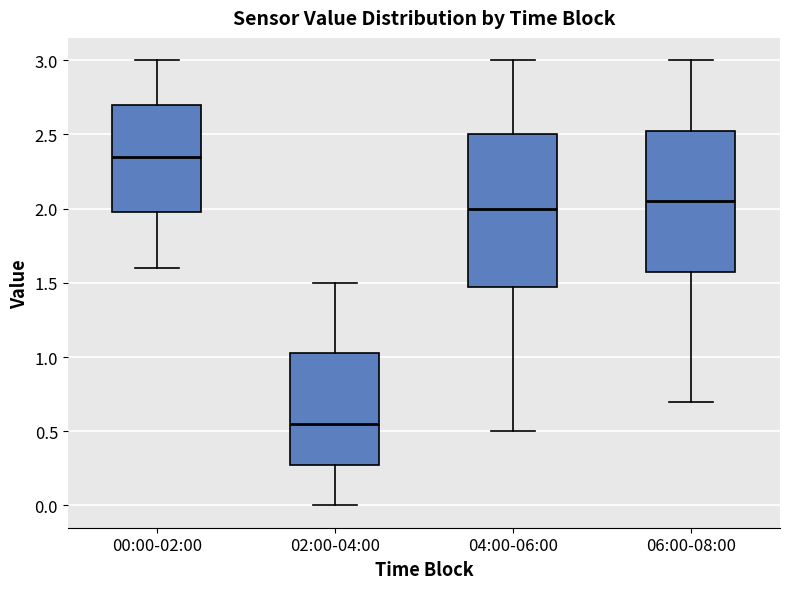

Reading left to right, read every box against the y-axis: the position of its median line, the range the box covers, and the ends of its whiskers. The values are not printed on the chart, so give them approximately, as read against the axis.

00:00-02:00: median 2.35, box 2.00 to 2.70, whiskers 1.60 to 3.00
02:00-04:00: median 0.55, box 0.30 to 1.05, whiskers 0.00 to 1.50
04:00-06:00: median 2.00, box 1.50 to 2.50, whiskers 0.50 to 3.00
06:00-08:00: median 2.05, box 1.60 to 2.55, whiskers 0.70 to 3.00